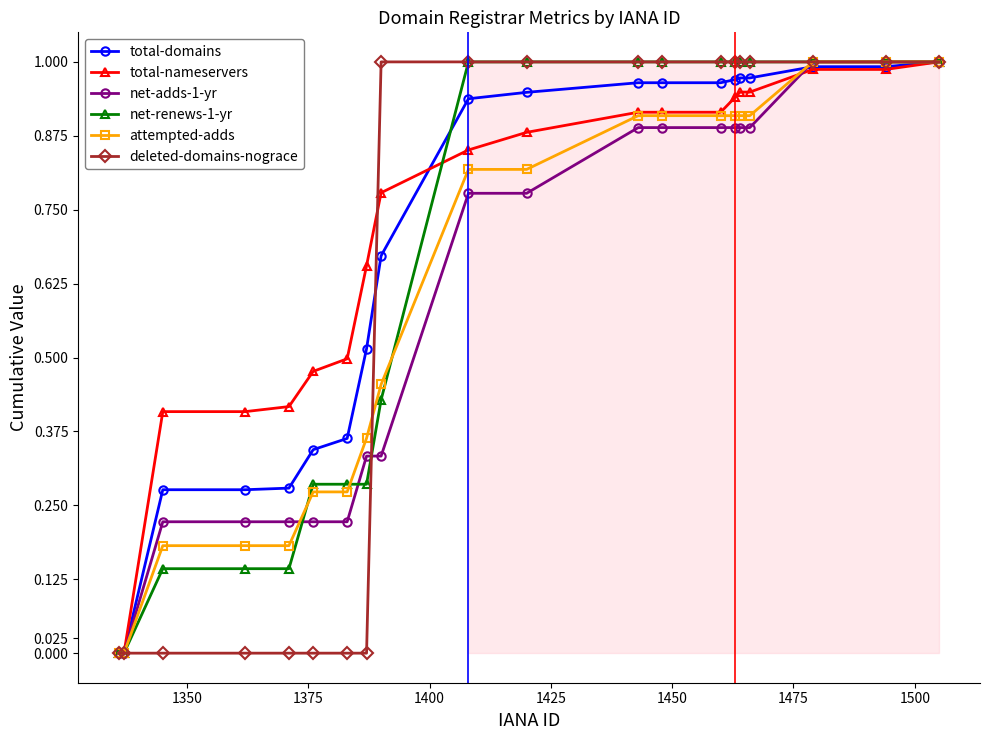

Is the value of deleted-domains-nograce at 15 greater than the value of total-nameservers at 17?

Yes